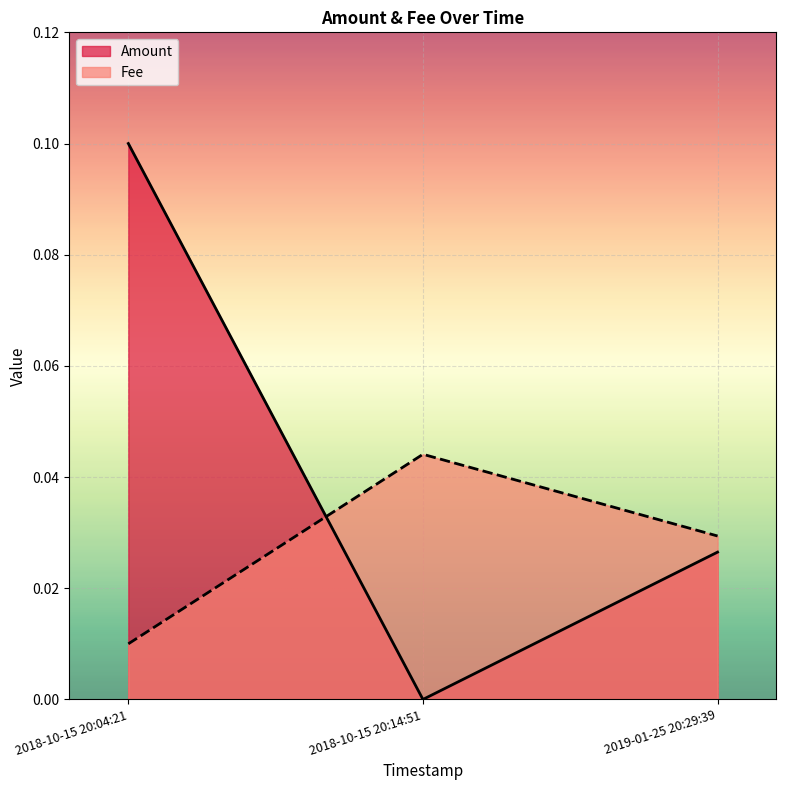

What is the sum of the Fee values at 2018-10-15 20:04:21 and 2018-10-15 20:14:51?

0.1